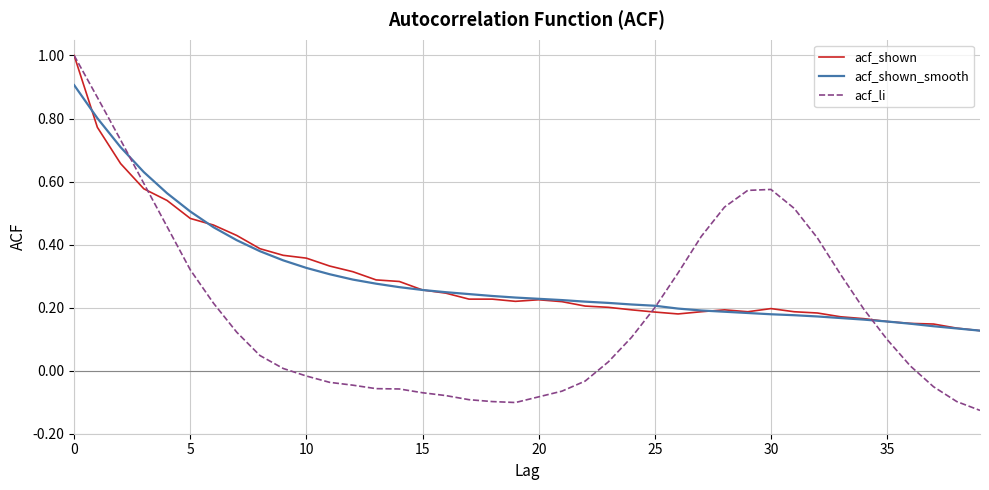

What is the highest value of the acf_shown series?

1.0